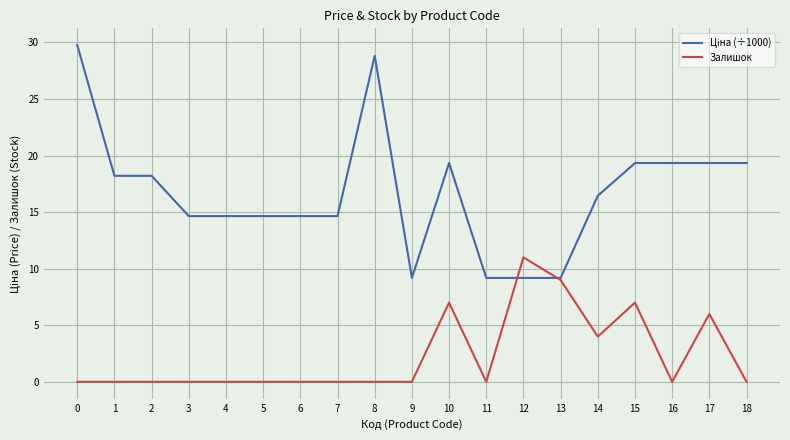

True or false: Залишок has a value of 0.0 at 1.

True